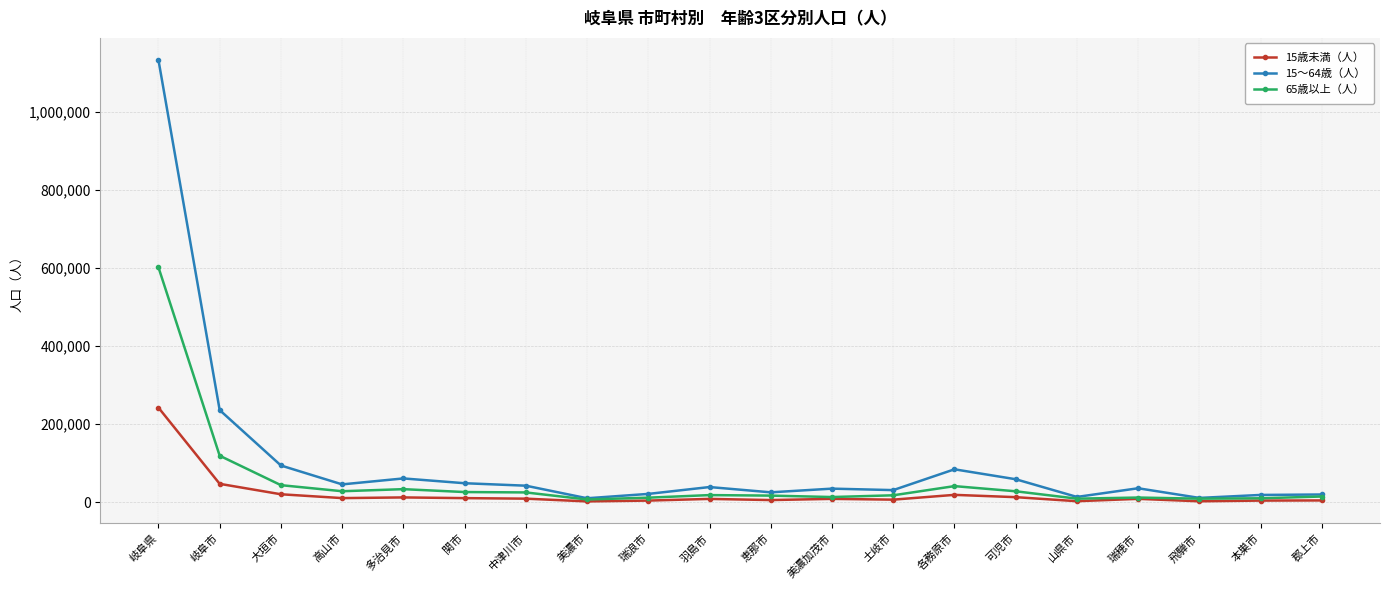

How many values in the 15歳未満（人） series are below 8628?

10